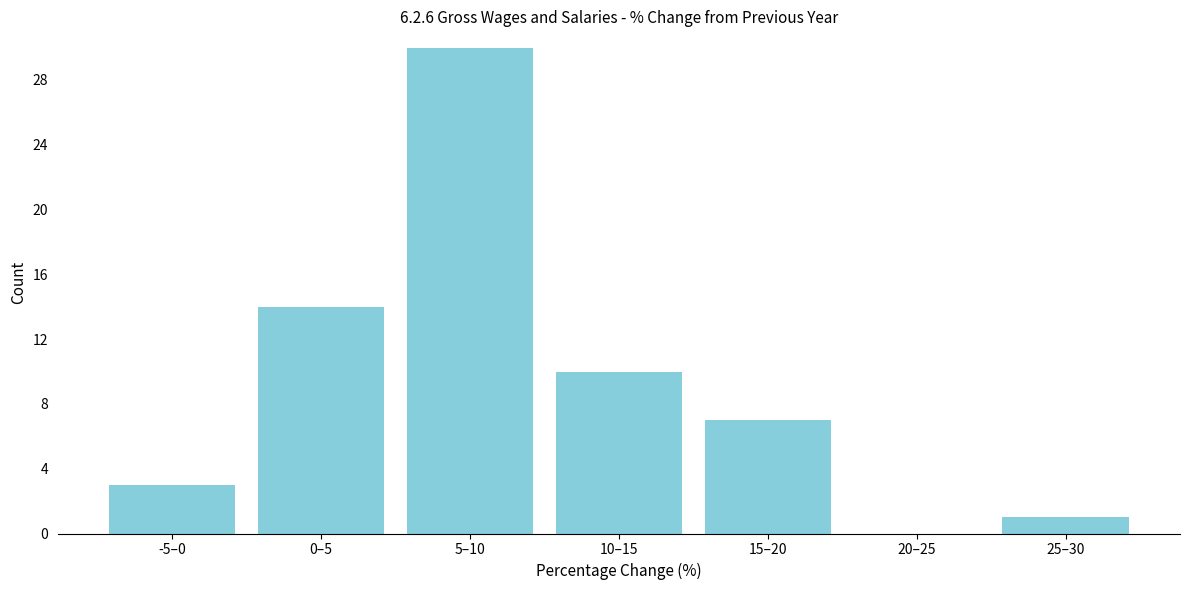

Reading left to right, list all the values displayed in this chart.

-5–0=3	0–5=14	5–10=30	10–15=10	15–20=7	20–25=0	25–30=1